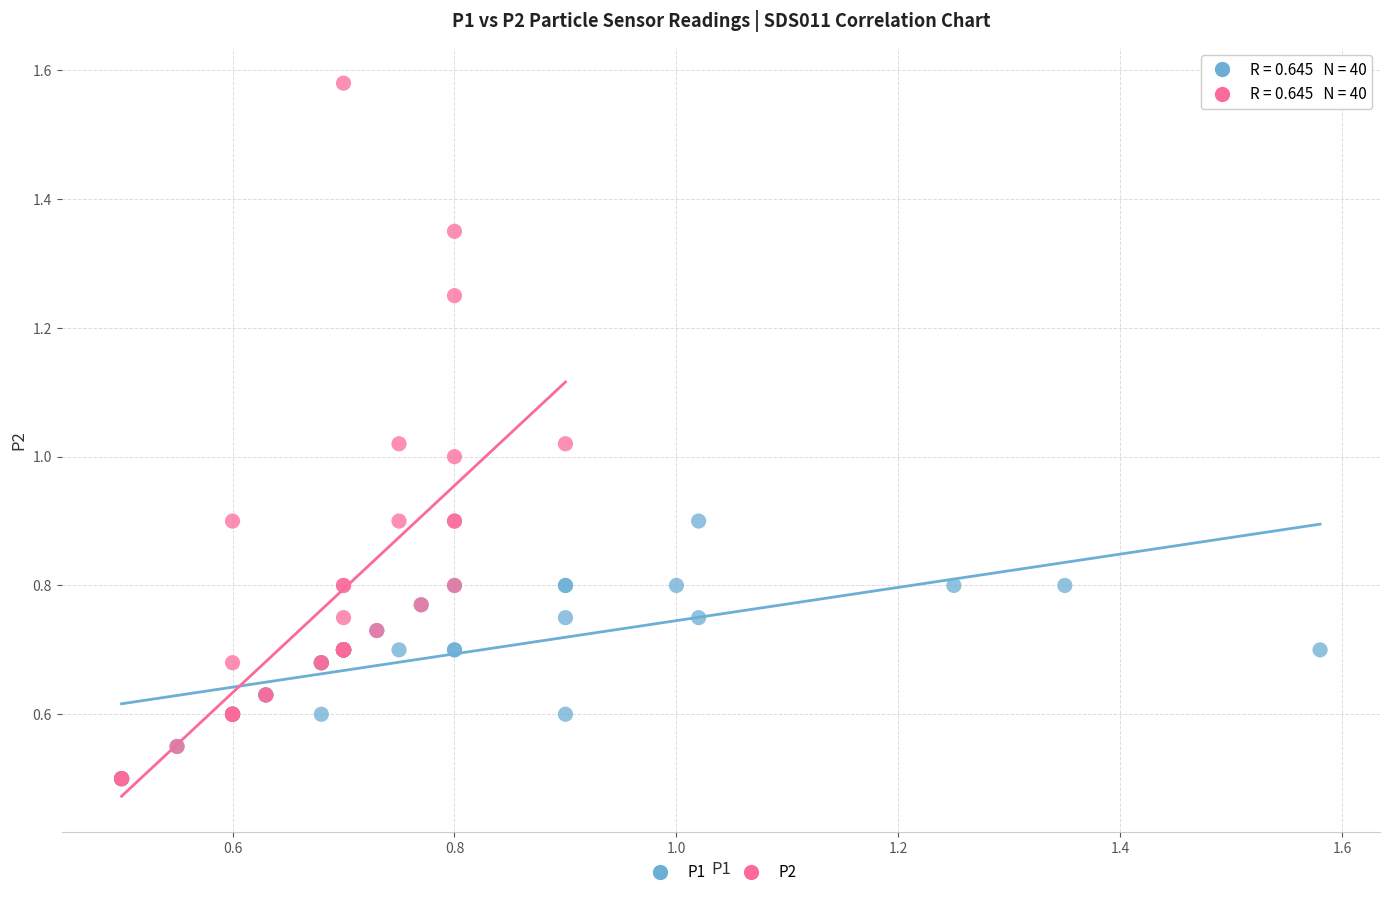

Which series has the widest spread of Y values?

P2